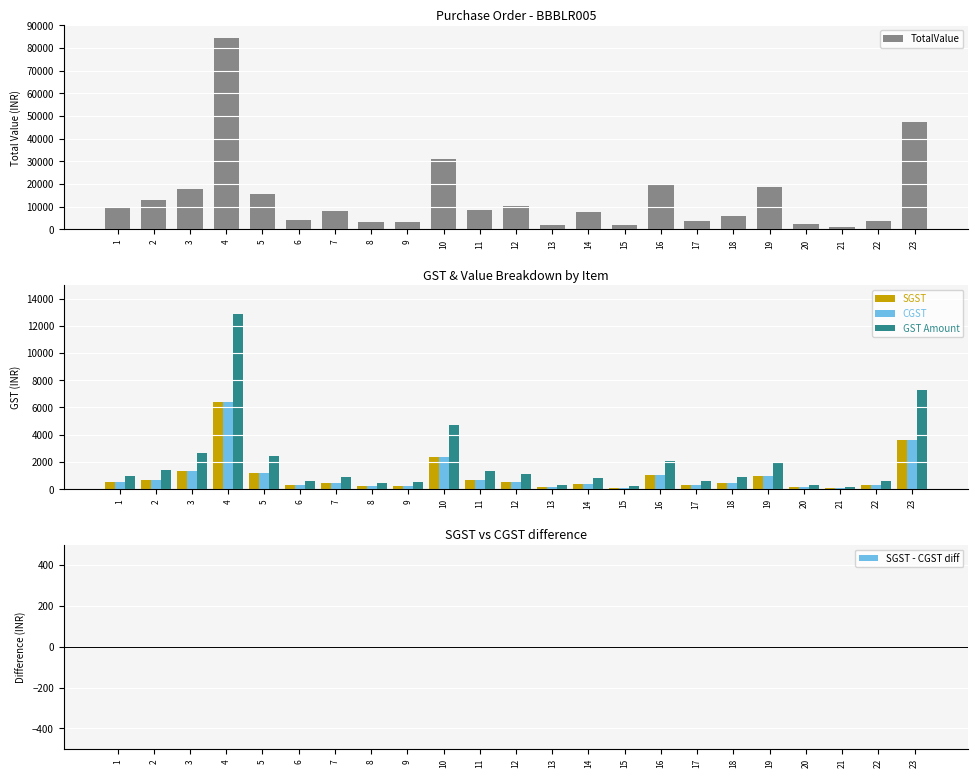

What is the average value of the SGST series?

979.5